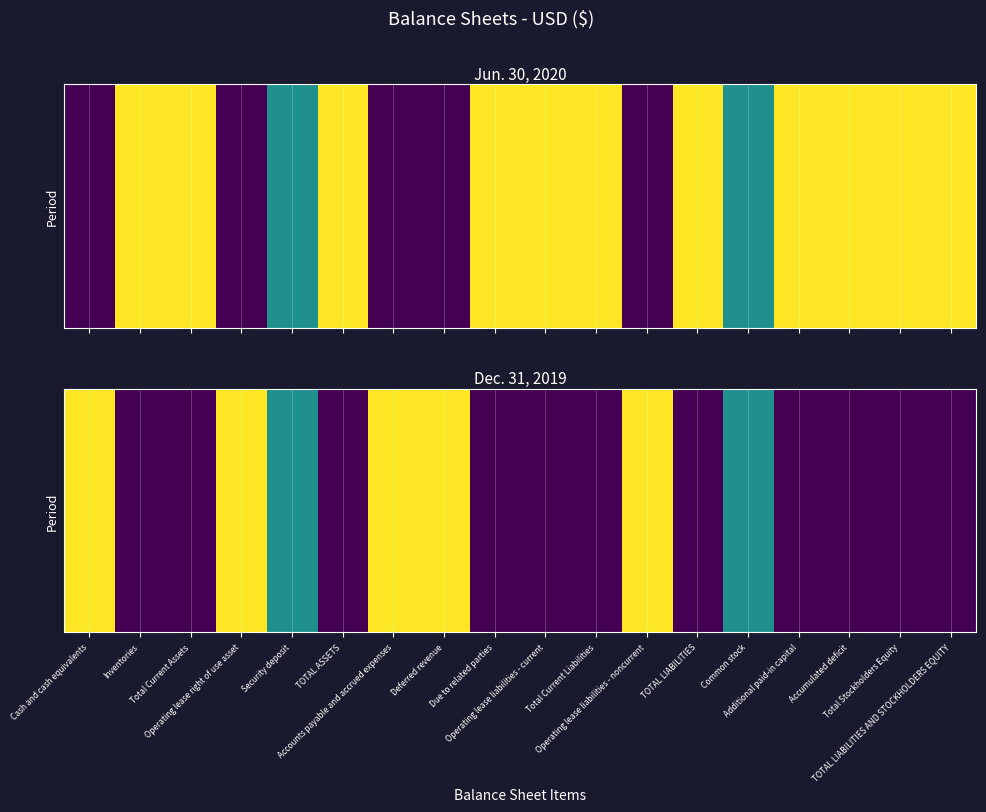

Rank the categories by value from lowest to highest.

Inventories, Total Current Assets, TOTAL ASSETS, Due to related parties, Operating lease liabilities - current, Total Current Liabilities, TOTAL LIABILITIES, Additional paid-in capital, Accumulated deficit, Total Stockholders Equity, TOTAL LIABILITIES AND STOCKHOLDERS EQUITY, Security deposit, Common stock, Cash and cash equivalents, Operating lease right of use asset, Accounts payable and accrued expenses, Deferred revenue, Operating lease liabilities - noncurrent